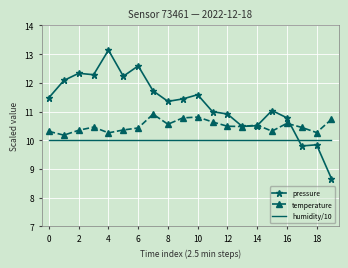

After their last crossing, which series has the higher values: pressure or humidity/10?

humidity/10